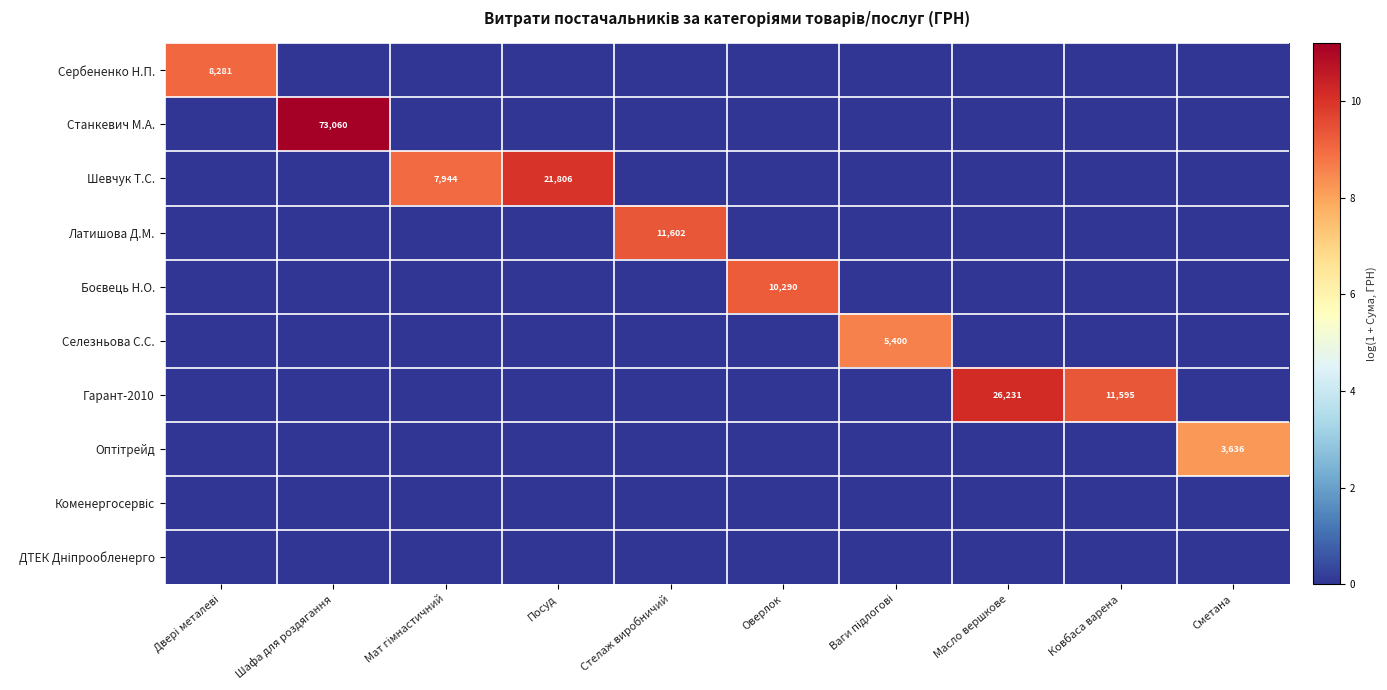

What is the greatest value displayed?

11.2